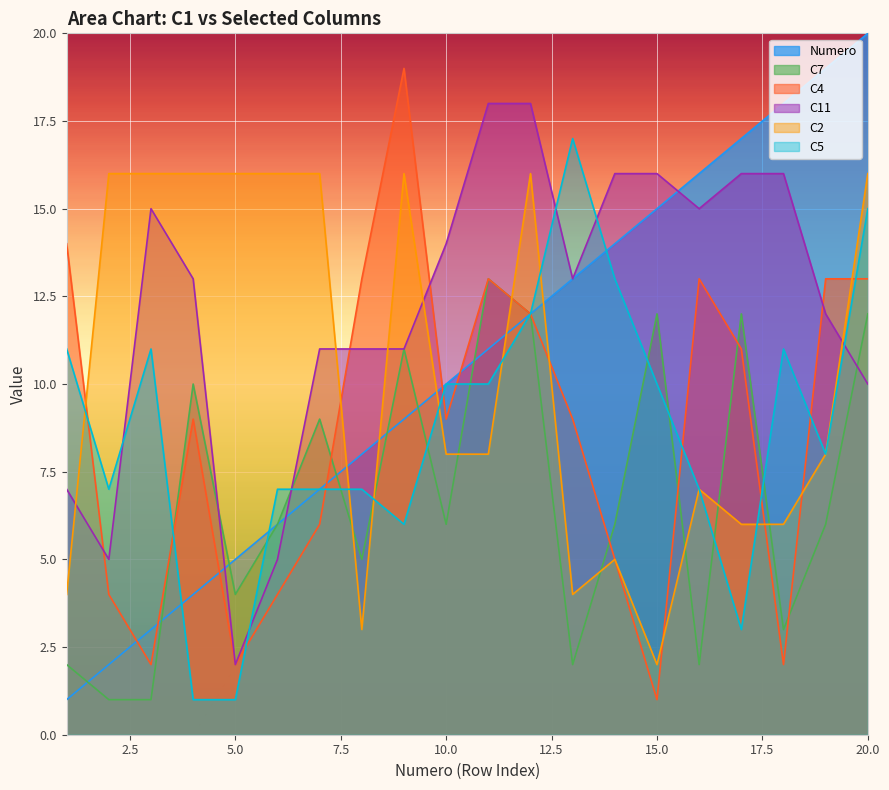

Which label corresponds to the smallest value in the chart?

1